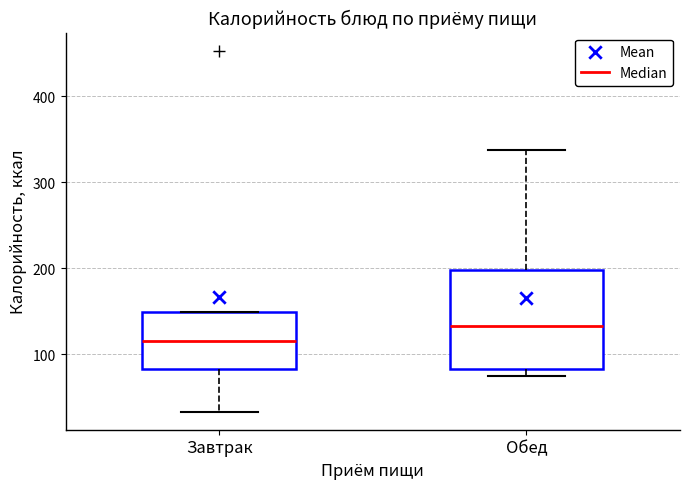

Where does the upper whisker of the box for Обед end on the y-axis? The values are not printed on the chart, so give them approximately, as read against the axis.

340